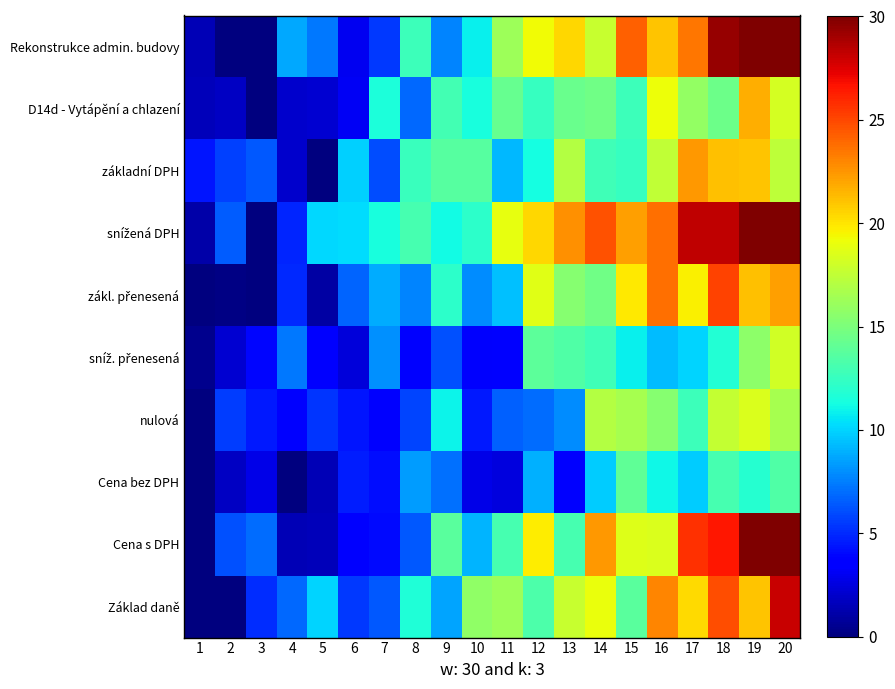

What is the spread (max minus min) of values at 6?

7.9